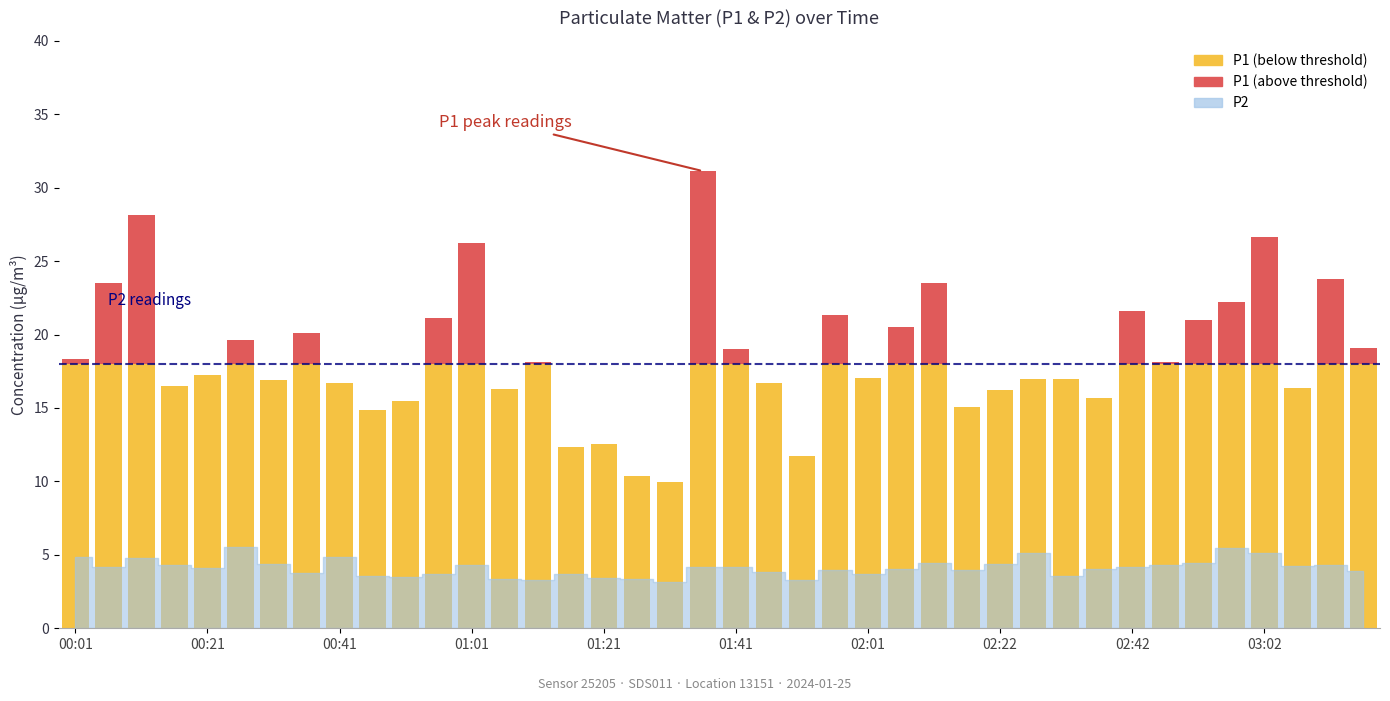

Is it true that P1 equals 9.3 at 01:41?

False